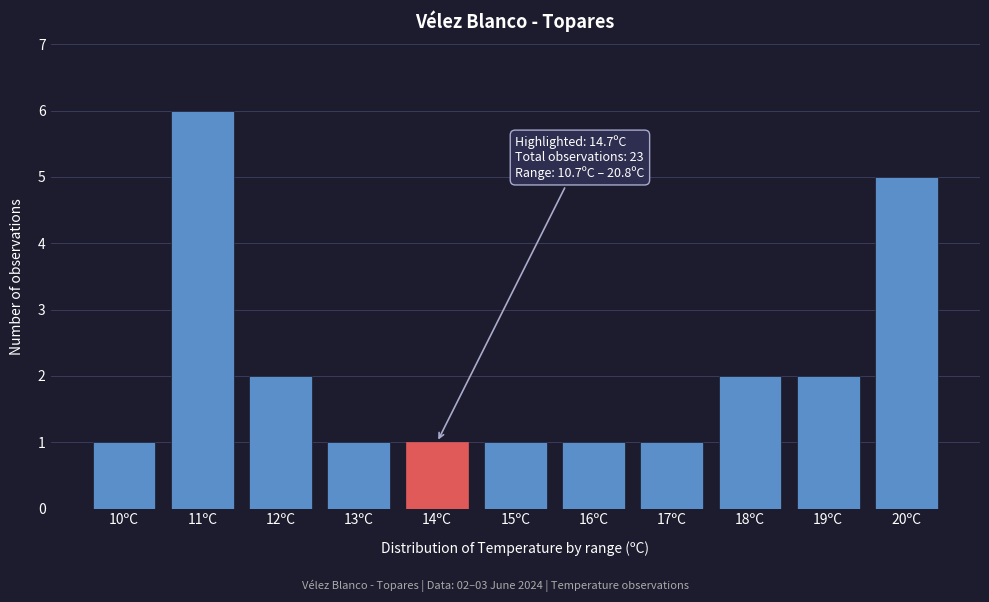

Reading left to right, what are all the values shown in this chart?

1	6	2	1	1	1	1	1	2	2	5